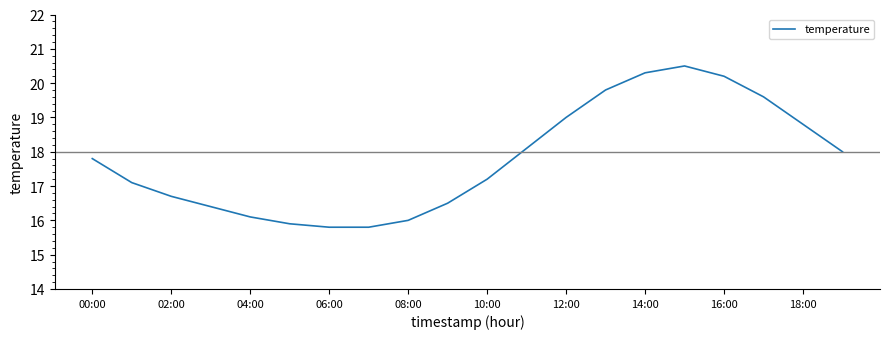

What is the maximum value shown in the chart?

20.5